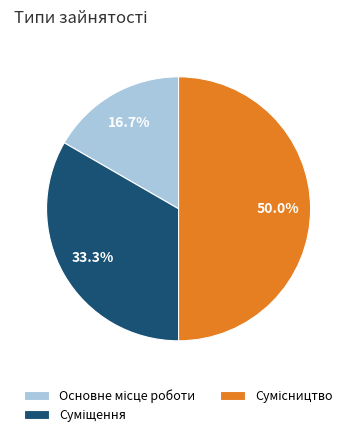

What is the change in value from Основне місце роботи to Суміщення?

+1